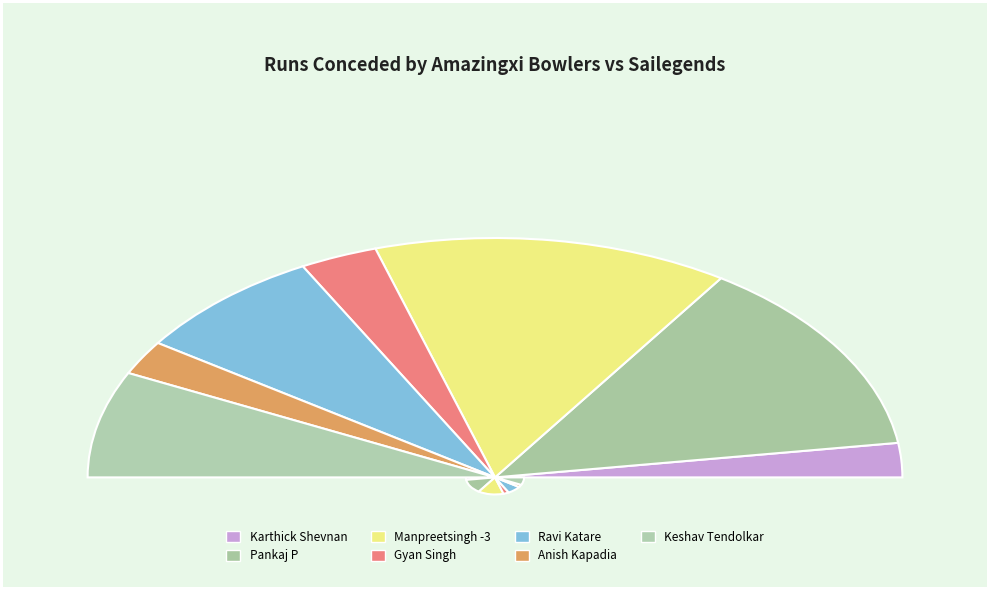

The Pankaj P slice represents 27% of the pie. True or false?

True